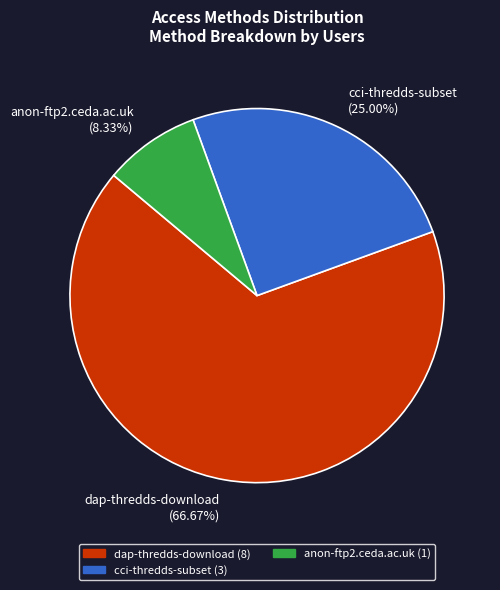

True or false: dap-thredds-download accounts for 74% of the total.

False